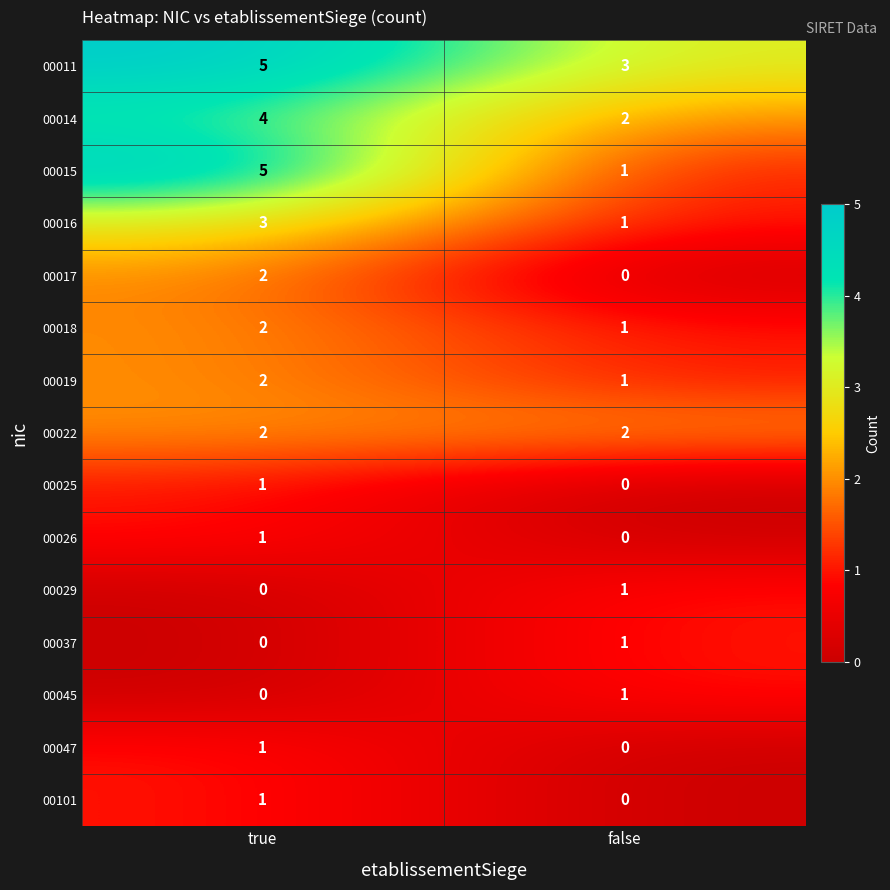

True or false: 00029 has a value of 0 at true.

True